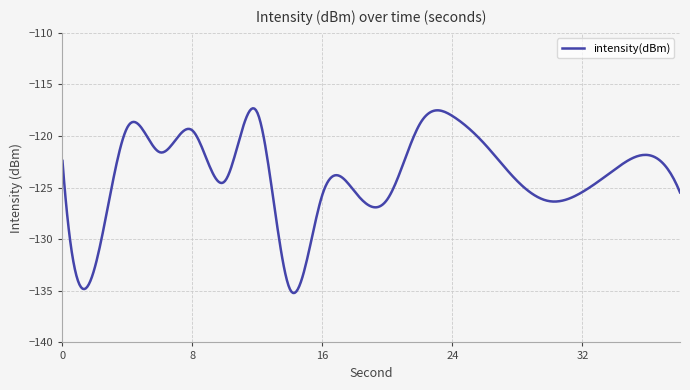

True or false: the data has more than 2 interior local peaks.

True